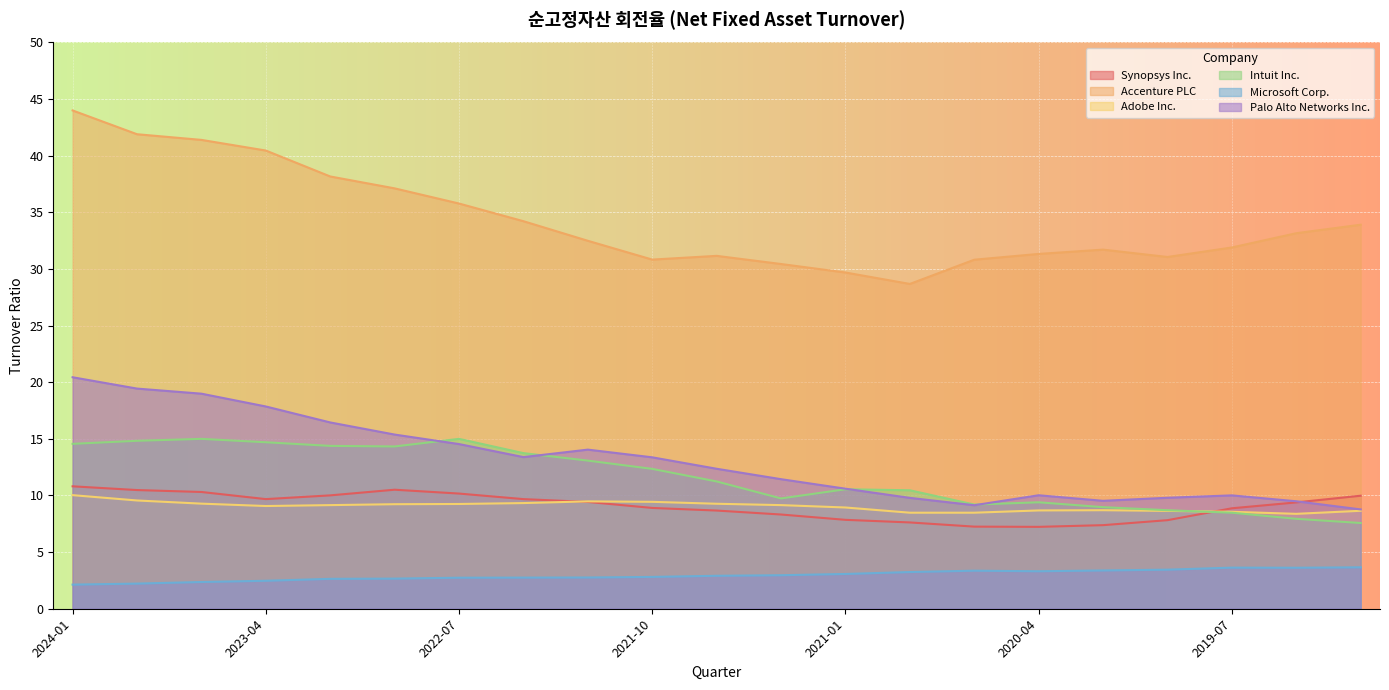

What is the lowest value of the Synopsys Inc. series?

7.2